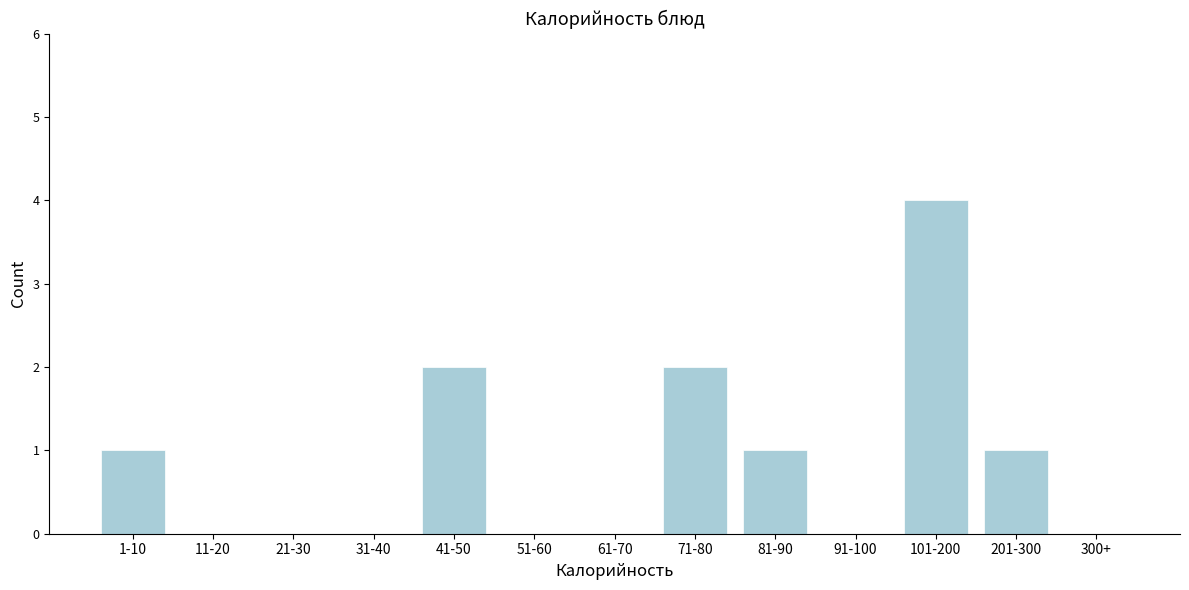

Reading left to right, extract all data points from this chart.

1-10=1	11-20=0	21-30=0	31-40=0	41-50=2	51-60=0	61-70=0	71-80=2	81-90=1	91-100=0	101-200=4	201-300=1	300+=0